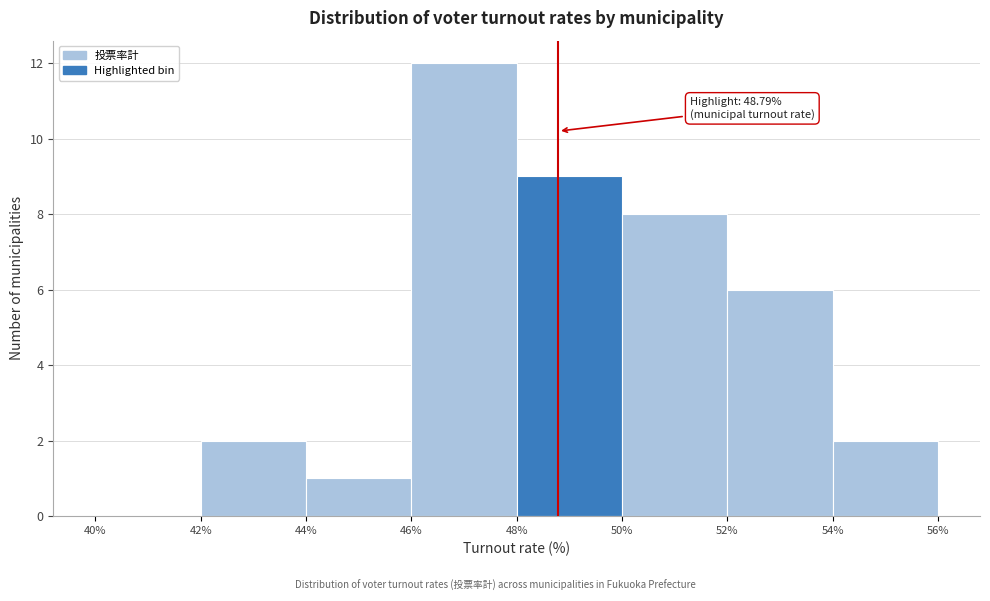

Over which range of the x-axis is the bar tallest?

46% to 48%